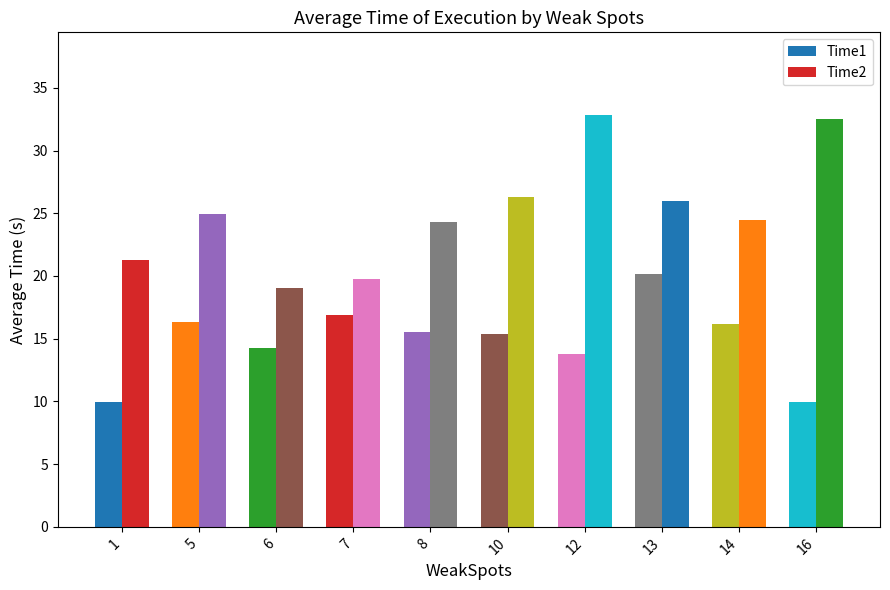

How many bars are there in each group?

2